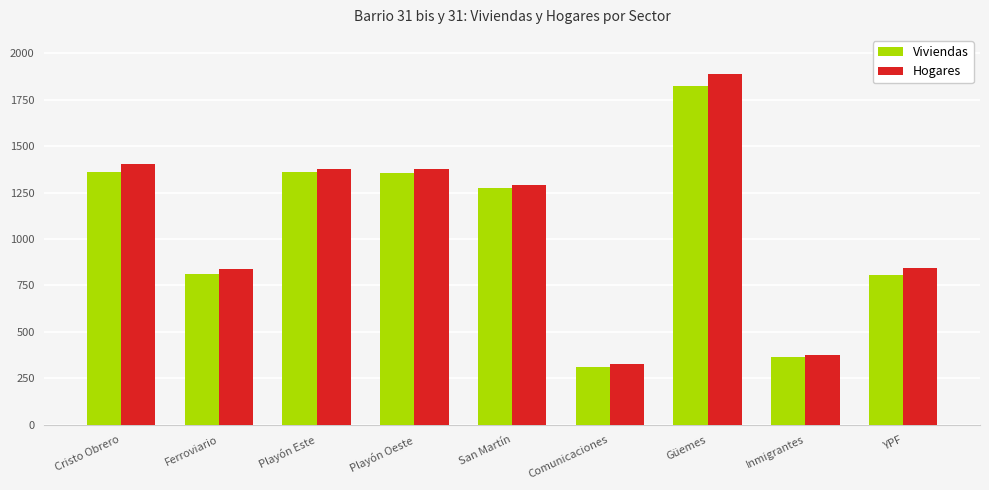

What is the difference between the maximum and minimum values in the Viviendas series?

1512